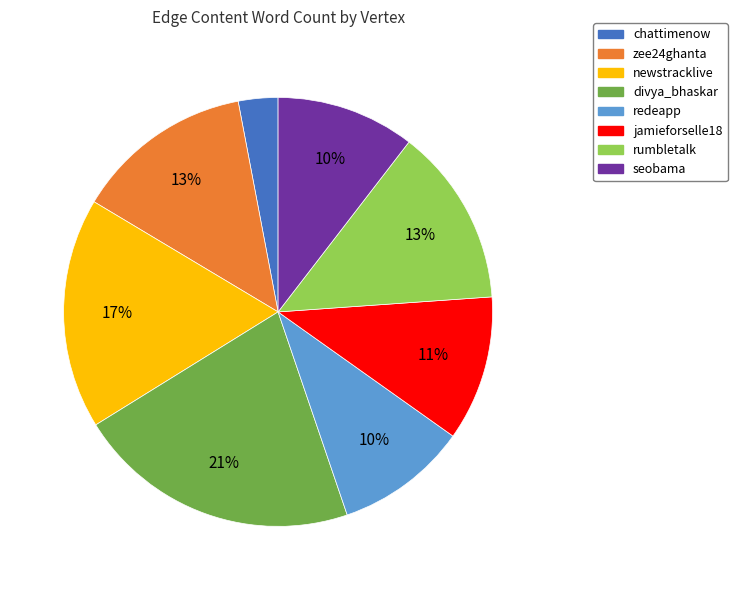

Do rumbletalk and jamieforselle18 together represent more than half of the pie?

No